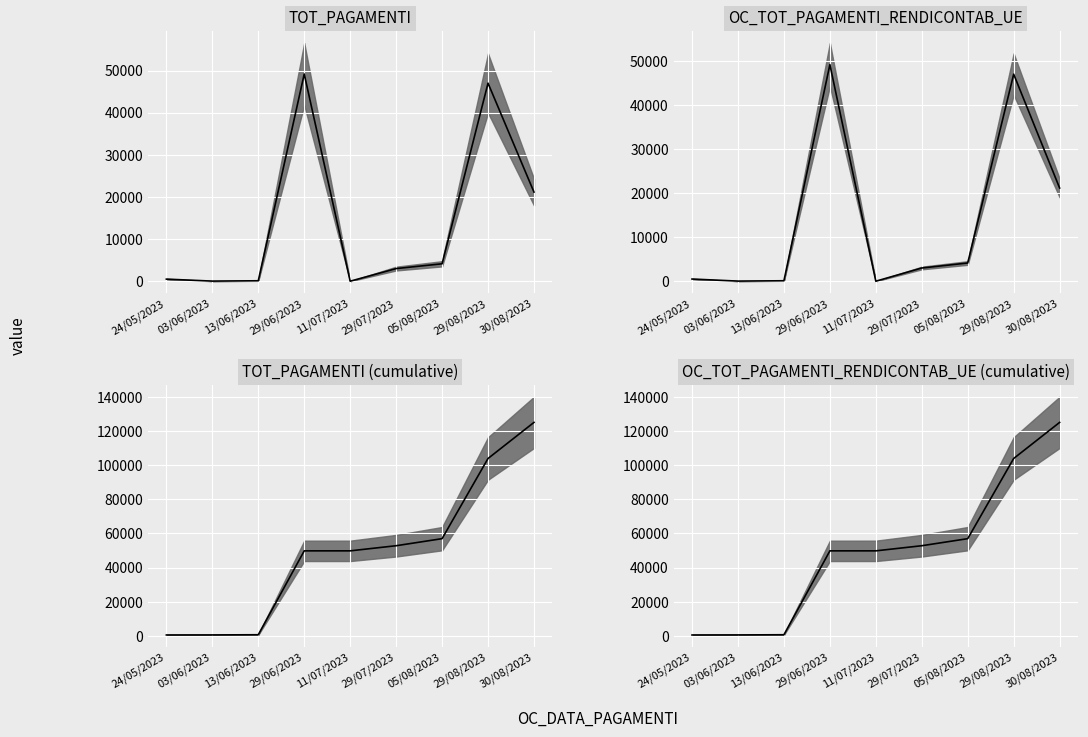

Which category has the highest value across all series?

30/08/2023